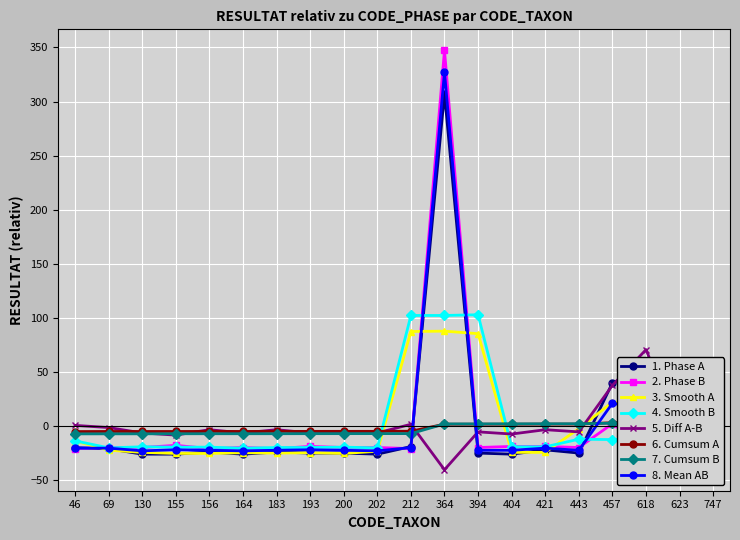

How many times do CODE_PHASE B and CODE_PHASE A cross each other?

6